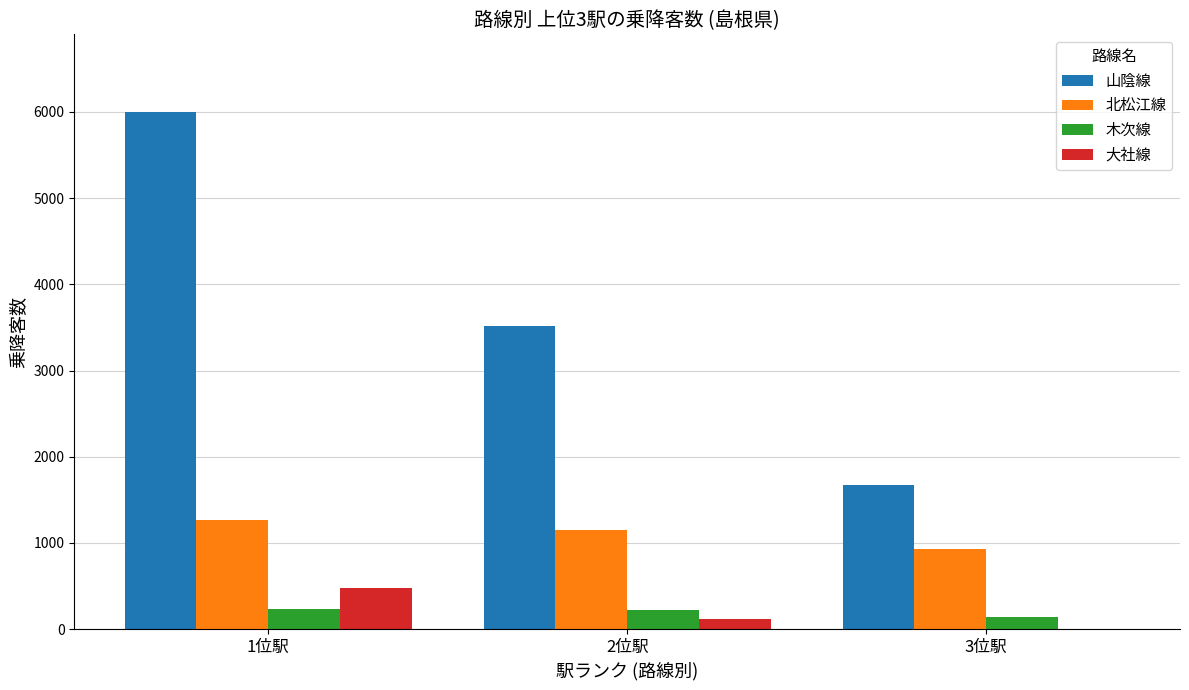

At which category is the sum across all series the highest?

1位駅